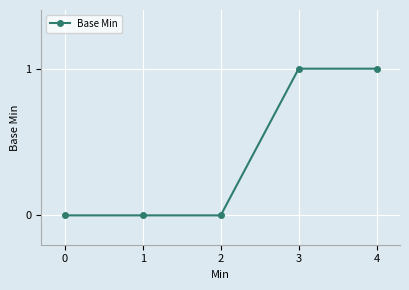

What is the ratio of the value at 4 to the value at 3?

1.0